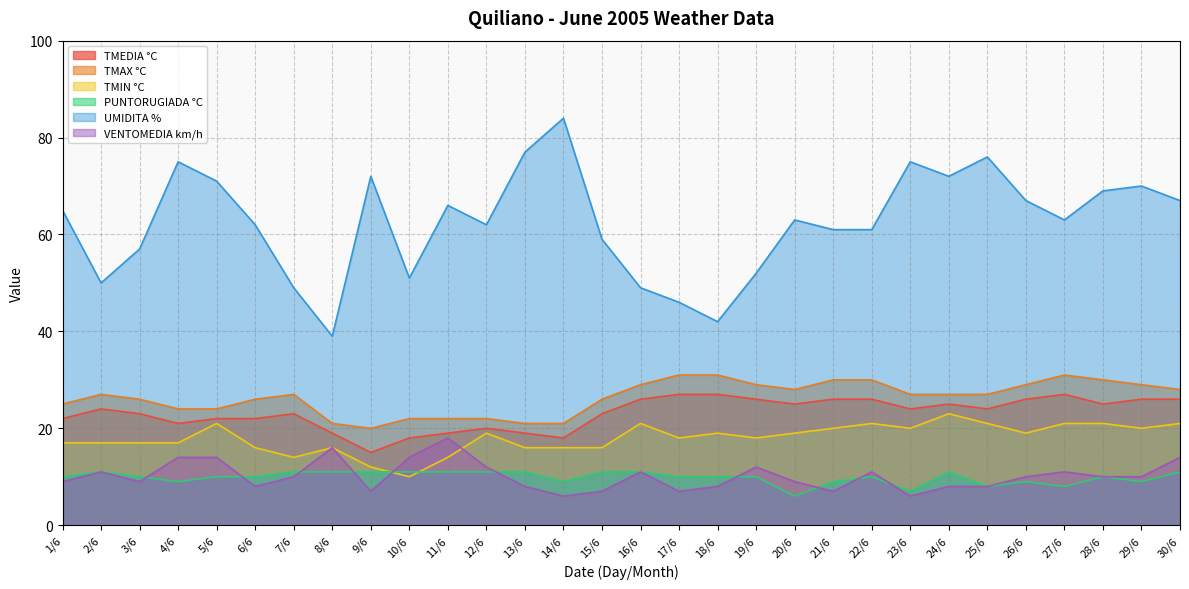

At which label is TMIN °C closest to 16?

6/6